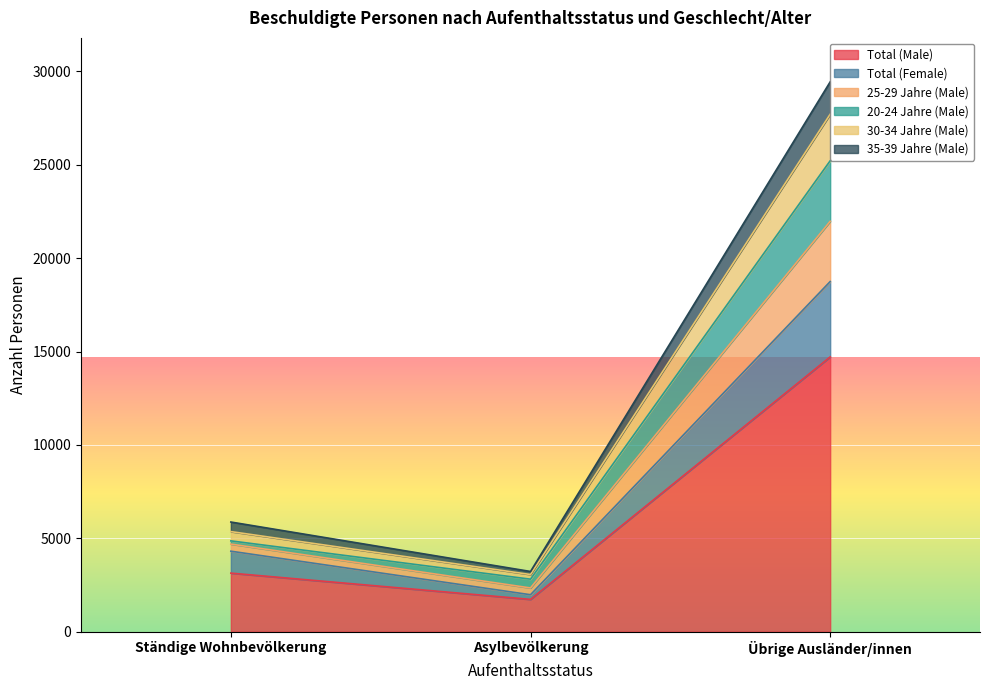

Is it true that Total (Female) equals 3193 at Asylbevölkerung?

False